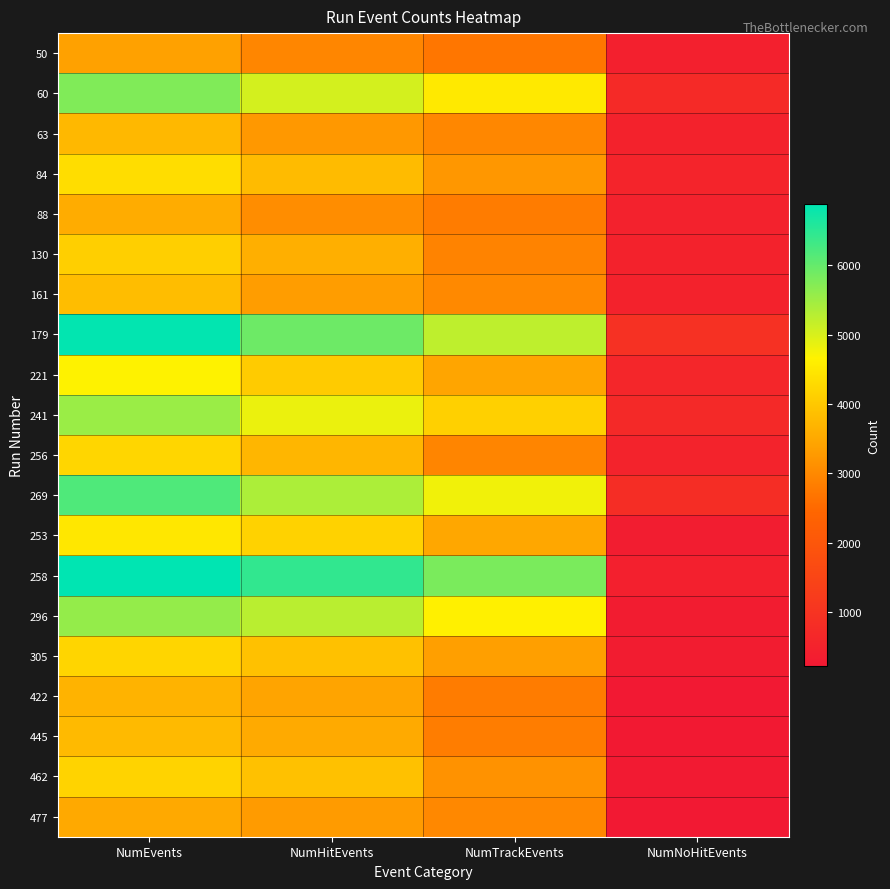

What is the total value across all series at NumHitEvents?

82876